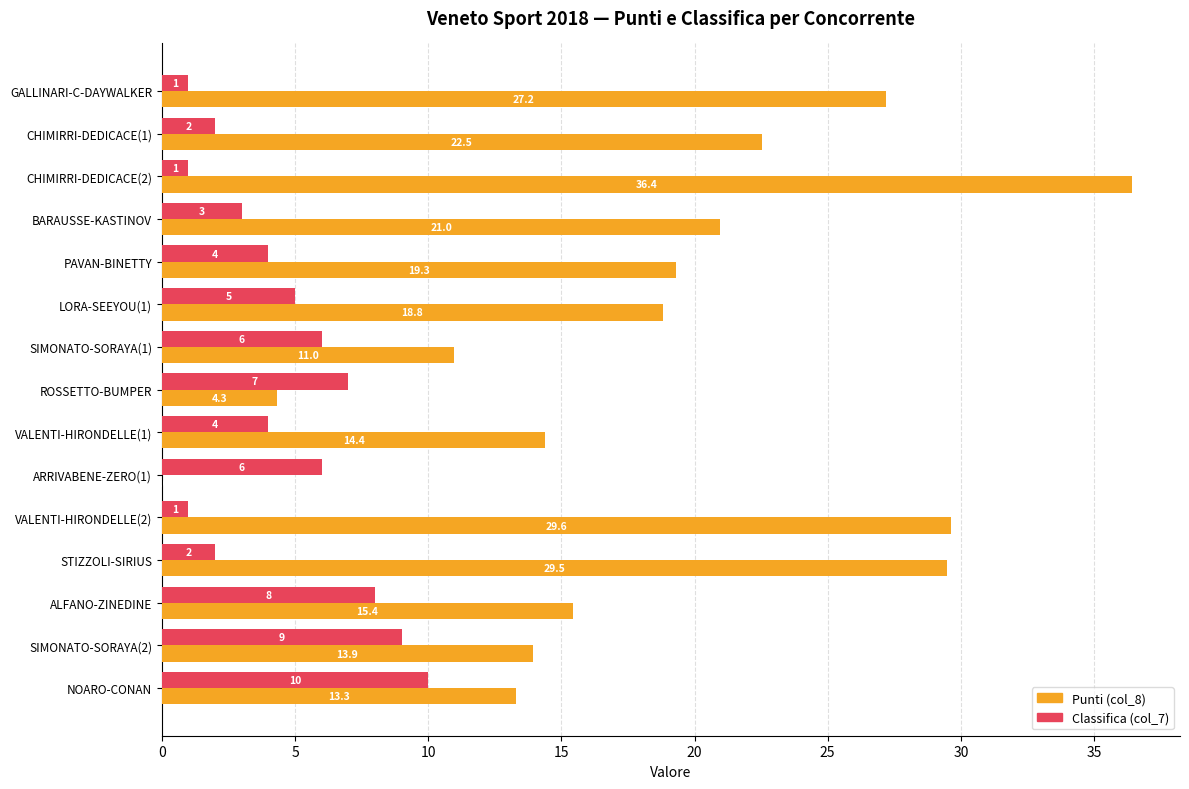

True or false: Punti (col_8) has a value of -17.8 at ARRIVABENE-ZERO(1).

False